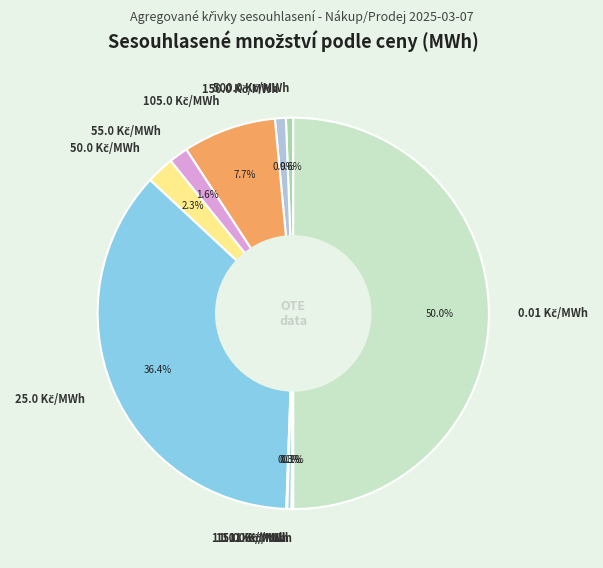

To the nearest percent, what portion does 0.01 Kč/MWh represent?

50%